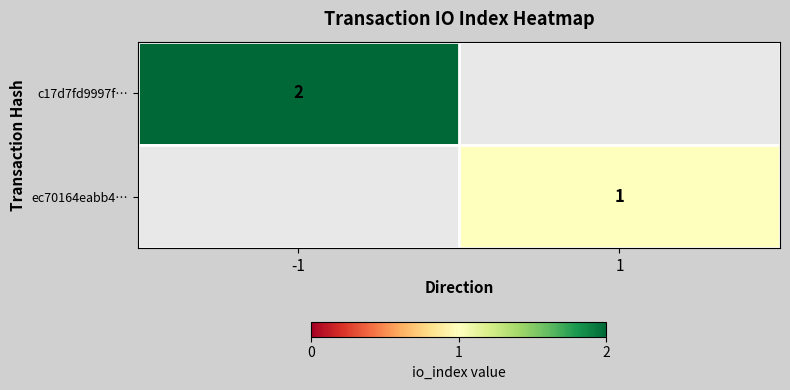

The value of c17d7fd9997f… at -1 is 2. True or false?

True